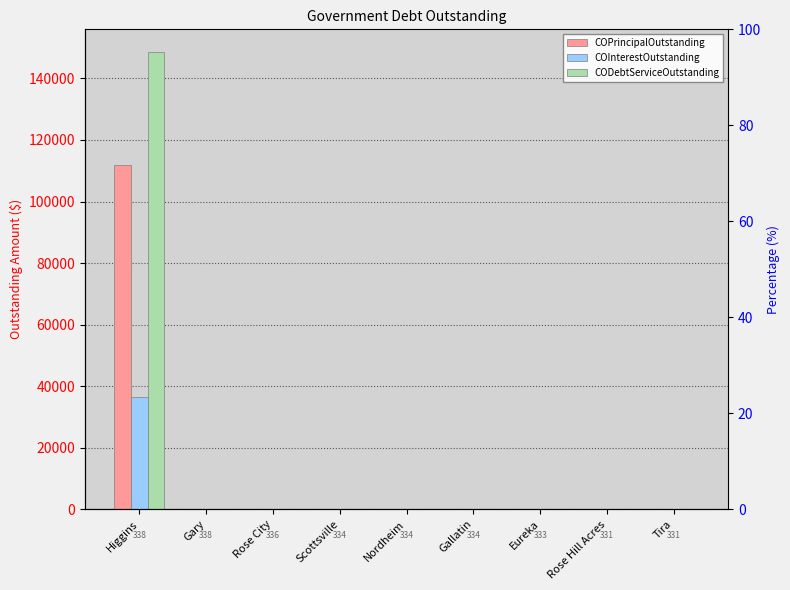

Which series has the widest spread of values?

CODebtServiceOutstanding